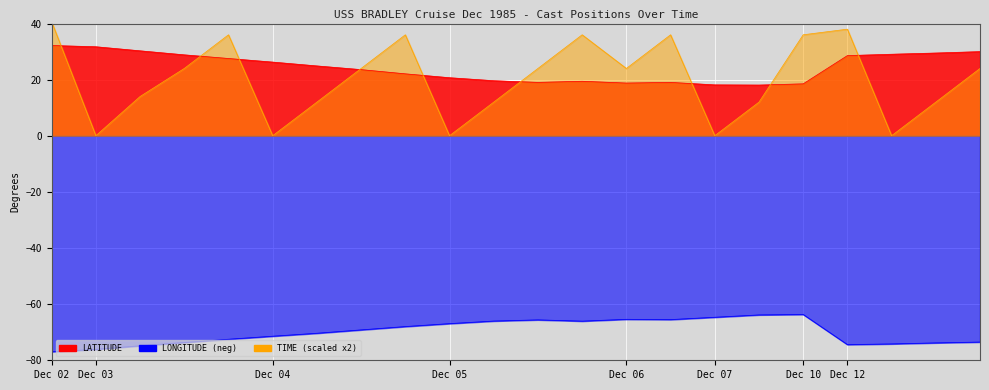

Reading left to right, what are all the values shown in this chart?

LATITUDE: 32.2	31.7	30.3	28.9	27.6	26.3	24.9	23.6	22.1	20.7	19.6	19.0	19.4	18.8	19.0	18.1	18.1	18.5	28.6	29.1	29.5	30.0
LONGITUDE: -77.0	-76.1	-74.8	-73.7	-72.5	-71.4	-70.4	-69.2	-68.0	-66.9	-66.0	-65.6	-66.0	-65.4	-65.5	-64.7	-63.8	-63.7	-74.4	-74.2	-73.8	-73.5
TIME: 40.7	0.0	14.0	24.0	36.0	0.0	12.0	24.0	36.0	0.0	12.0	24.0	36.0	24.0	36.0	0.0	12.0	36.0	38.0	0.0	12.0	24.0